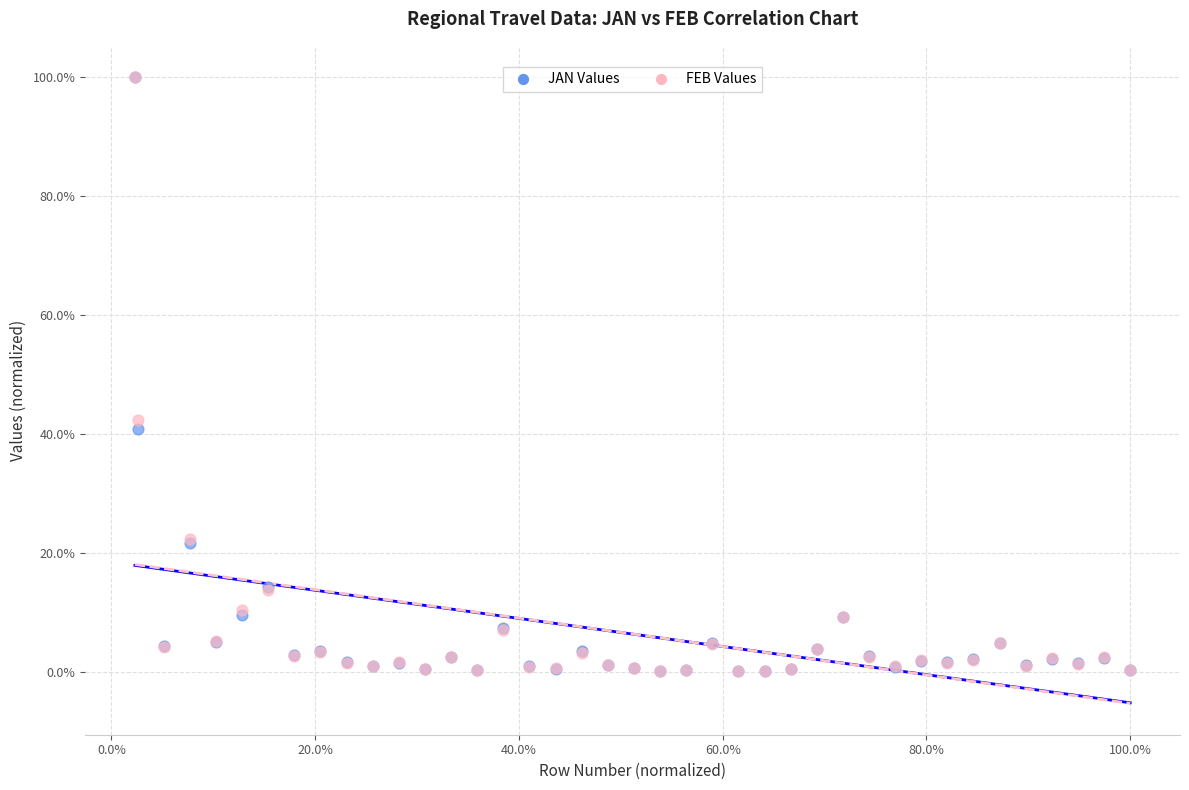

What are all the series names shown in the legend?

JAN Values, FEB Values